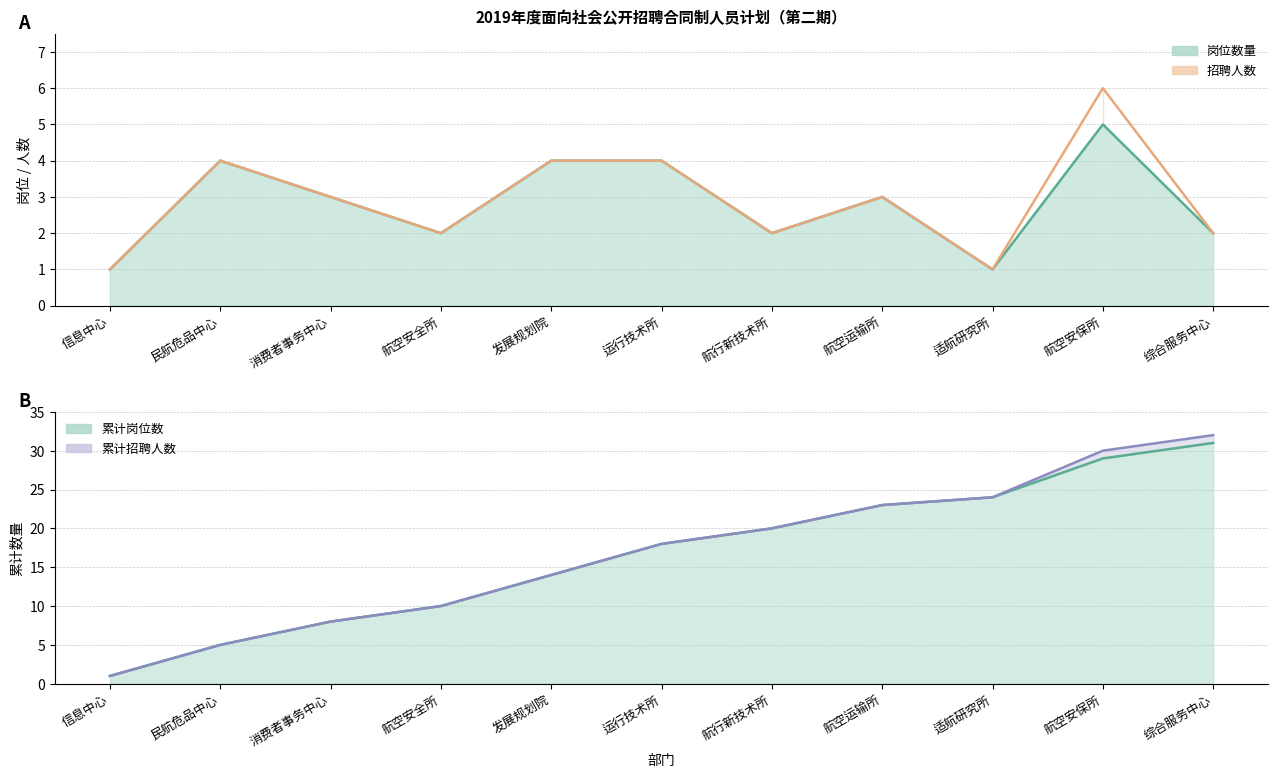

How many values are below 3?

5